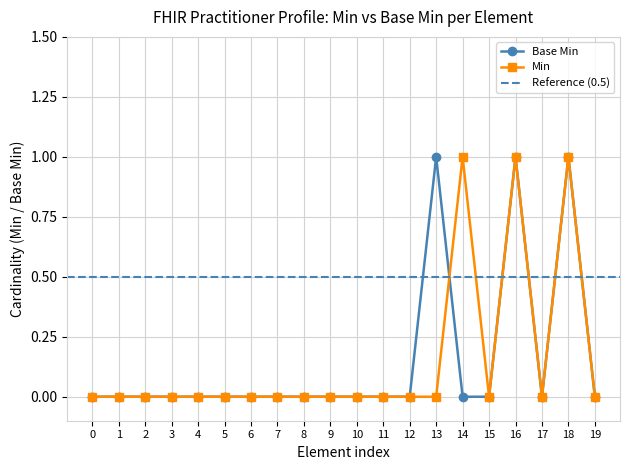

How many interior local valleys (lower than both neighbors) does the data have?

1